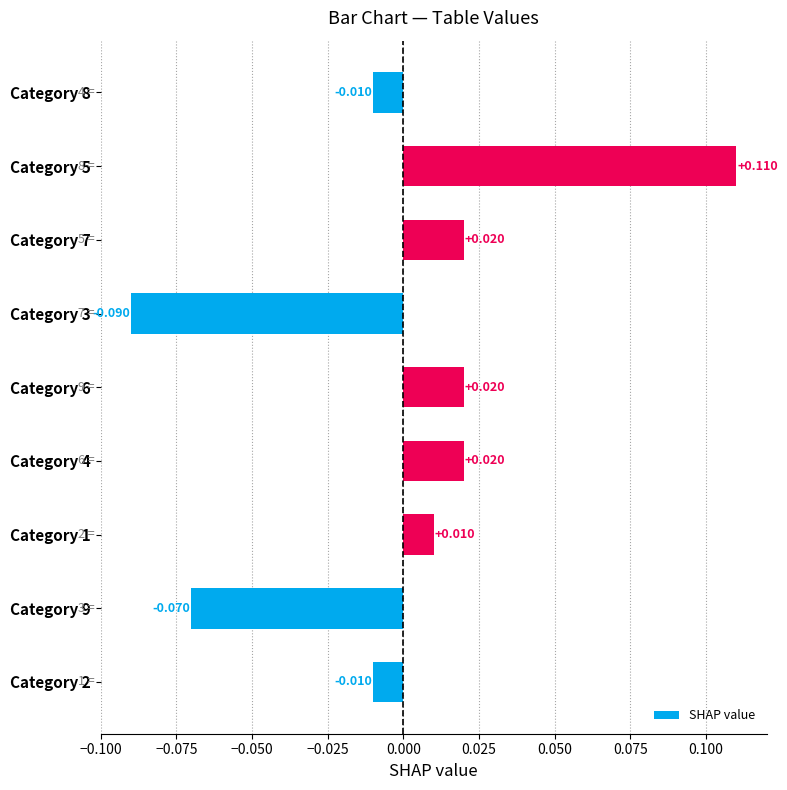

Which category has the lowest value across all series?

Category 3